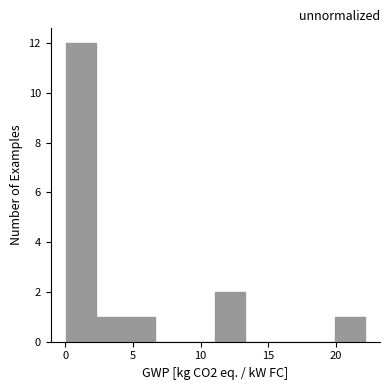

Reading left to right, transcribe this chart: for each bar, give the range it covers on the x-axis and its height. Neither the bar edges nor the heights are printed on the chart, so give them approximately, as read against the axes.

0.0 to 2.0: 12
2.0 to 4.5: 1
4.5 to 6.5: 1
6.5 to 9.0: 0
9.0 to 11.0: 0
11.0 to 13.5: 2
13.5 to 15.5: 0
15.5 to 17.5: 0
17.5 to 20.0: 0
20.0 to 22.0: 1